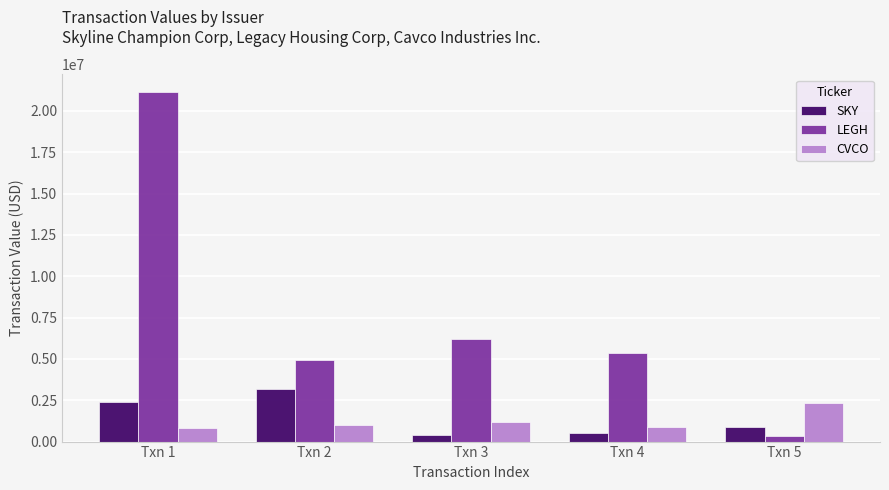

What is the average value of the LEGH series?

7599867